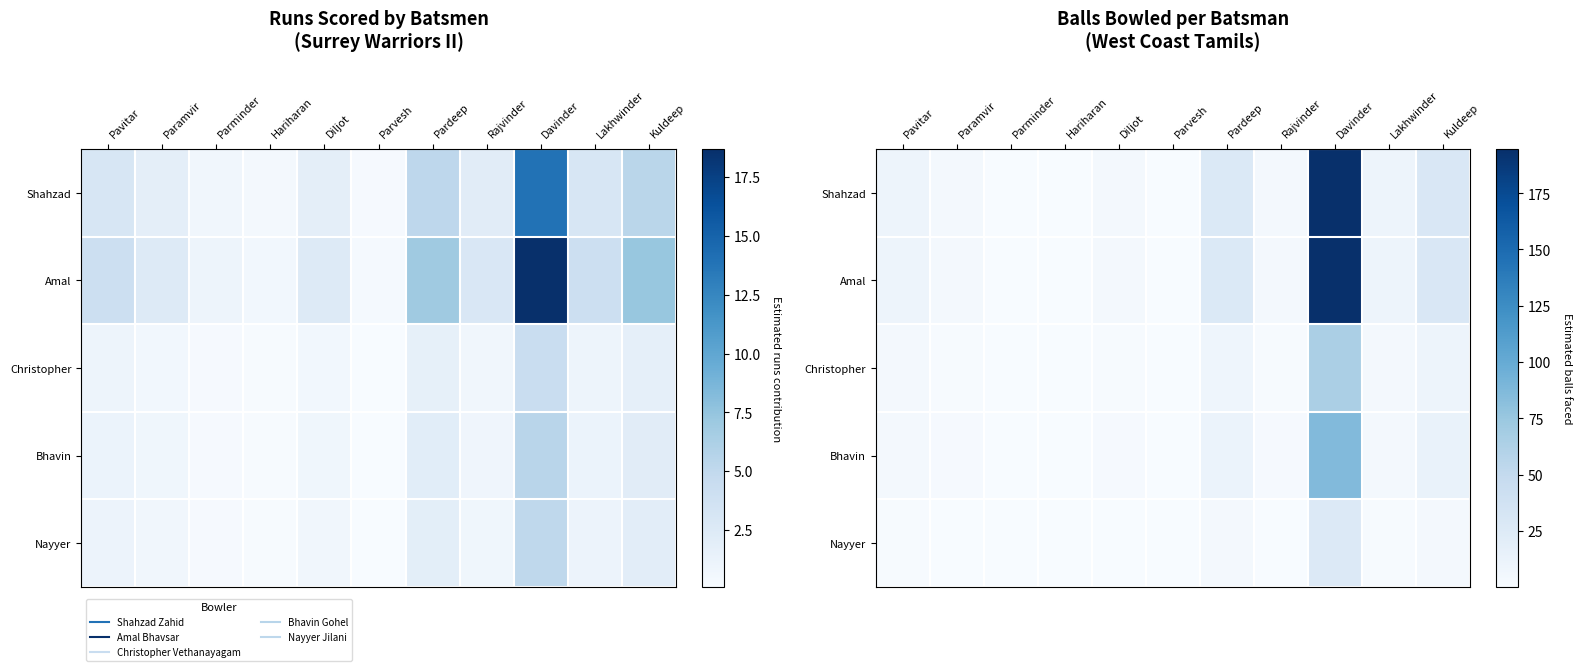

Is it true that Amal equals 4.5 at Rajvinder?

True